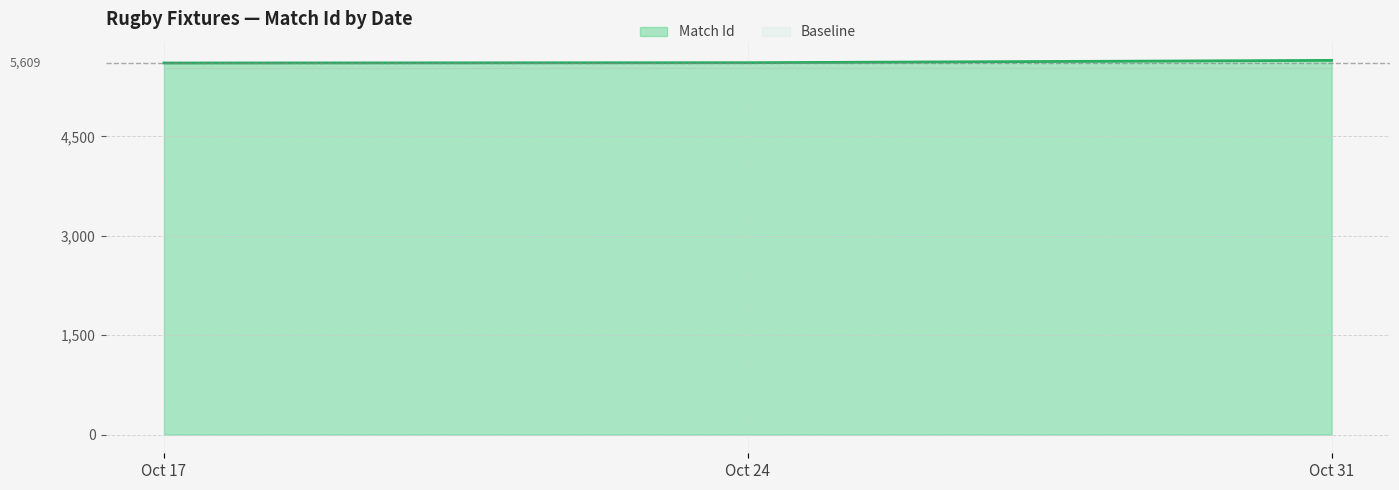

Which category has the lowest value across all series?

2021-10-24